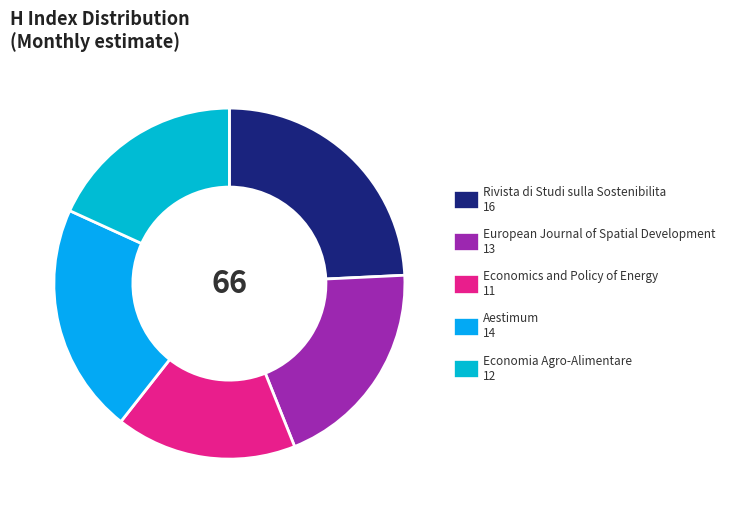

What is the smallest slice in the pie chart?

Economics and Policy of Energy